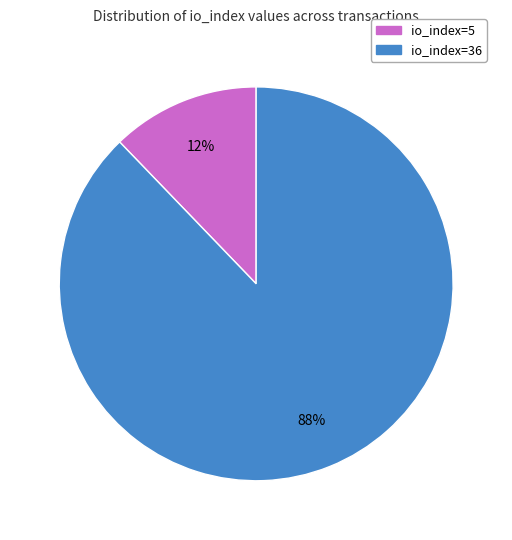

Which has a higher value, io_index=36 or io_index=5?

io_index=36